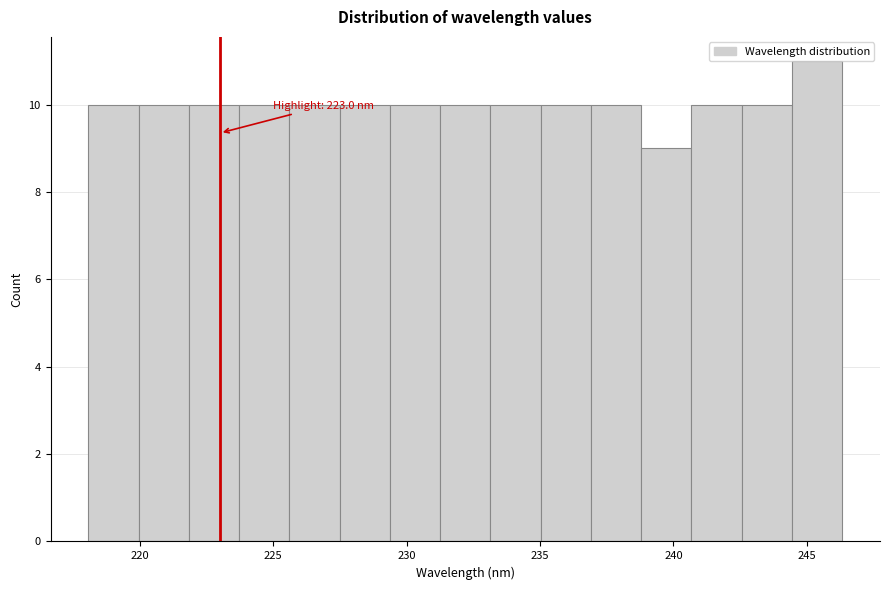

Around what value on the x-axis is the tallest bar? Give the approximate position of its centre, as read against the axis.

245.5